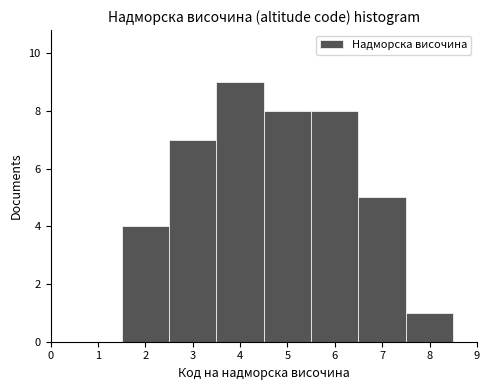

What is the height of the bar covering 1.5 to 2.5 on the x-axis? The values are not printed on the chart, so give them approximately, as read against the axis.

4